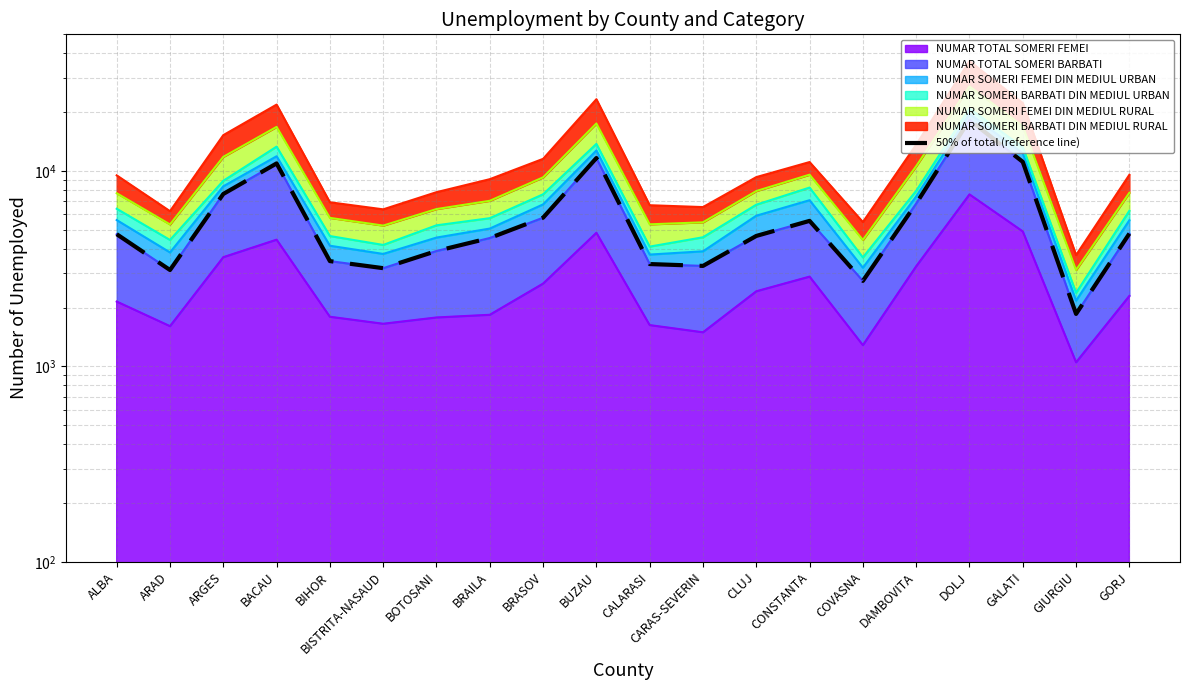

Where is the first local maximum?

BACAU